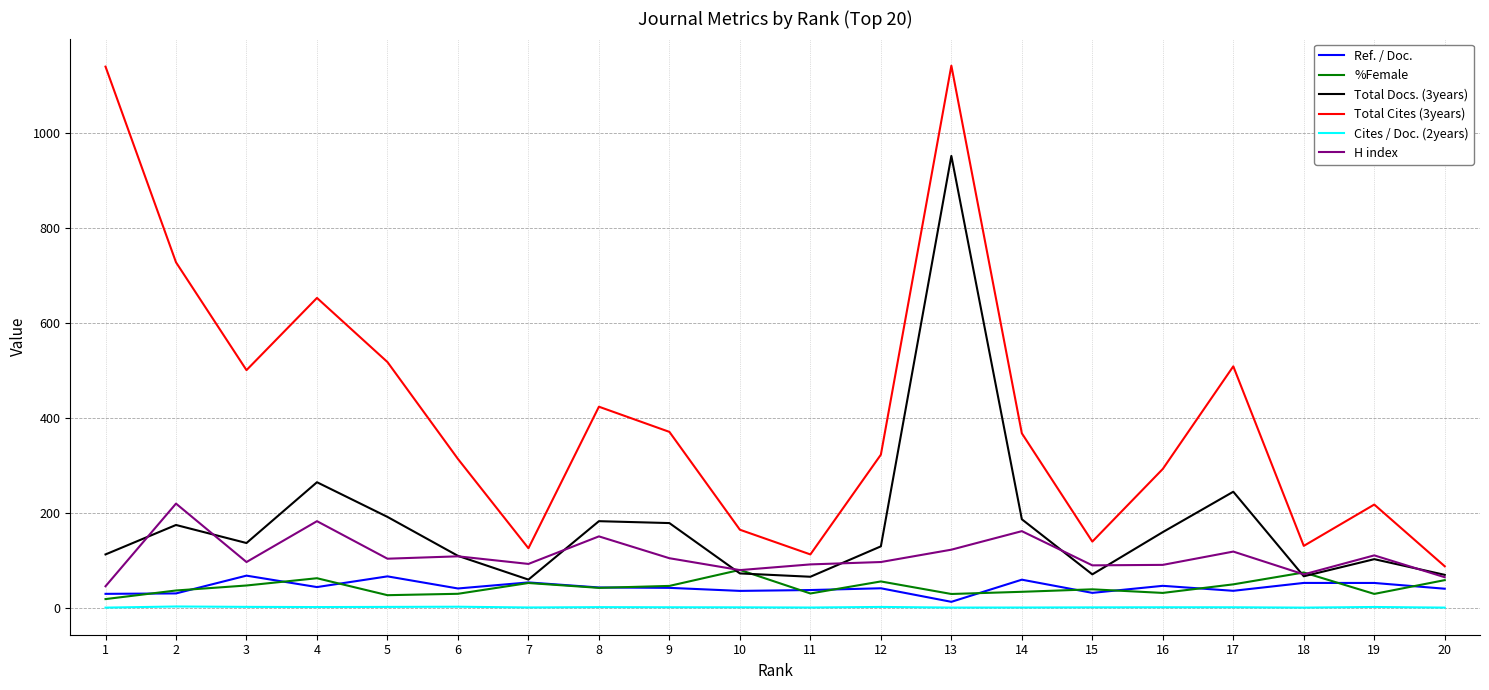

What is the highest value of the H index series?

220.0